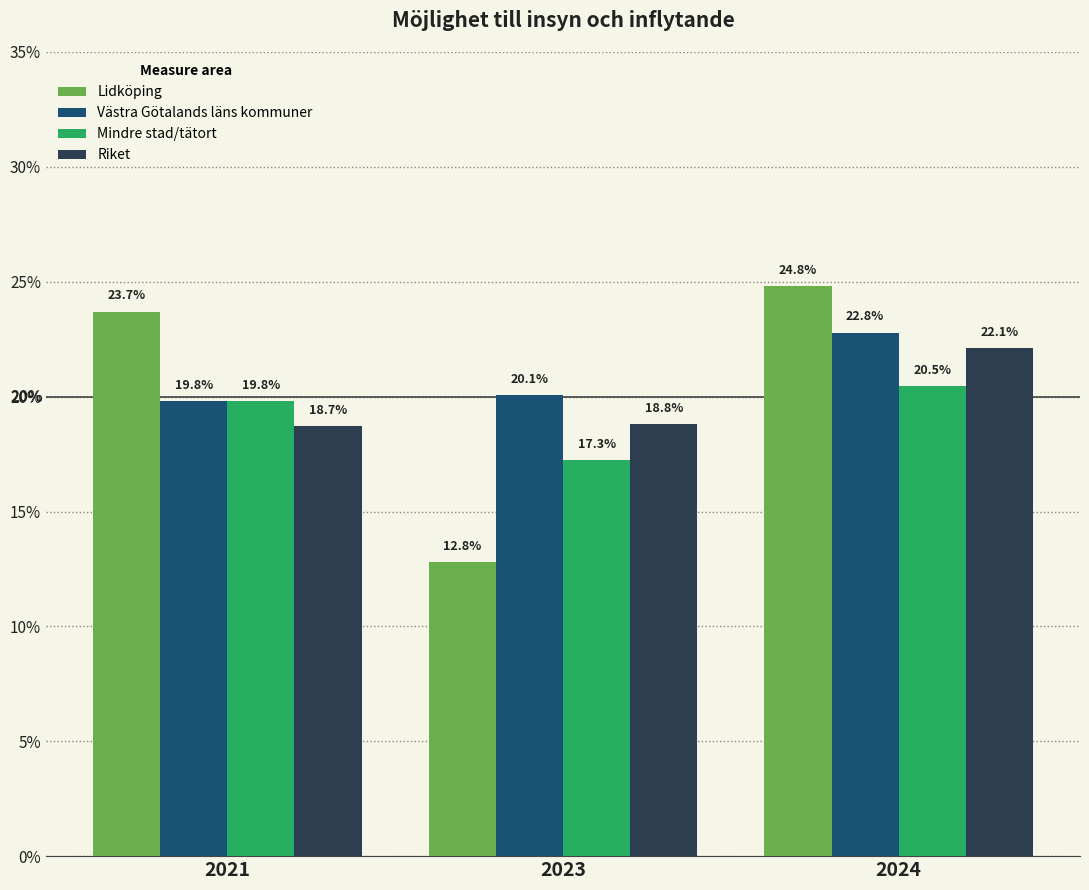

True or false: Lidköping has a value of 23.7 at 2021.

True